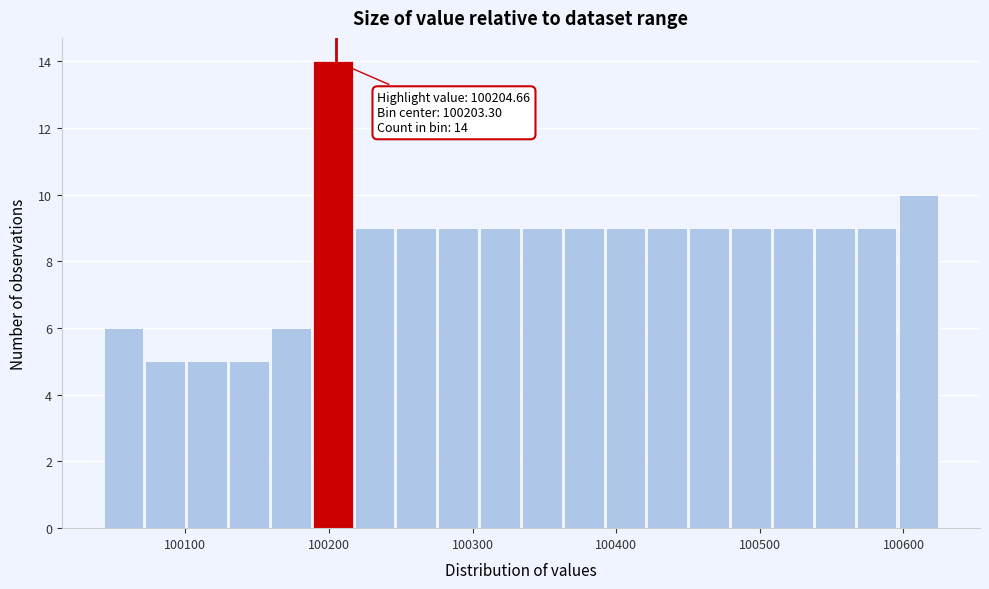

Around what value on the x-axis is the tallest bar? Give the approximate position of its centre, as read against the axis.

100200